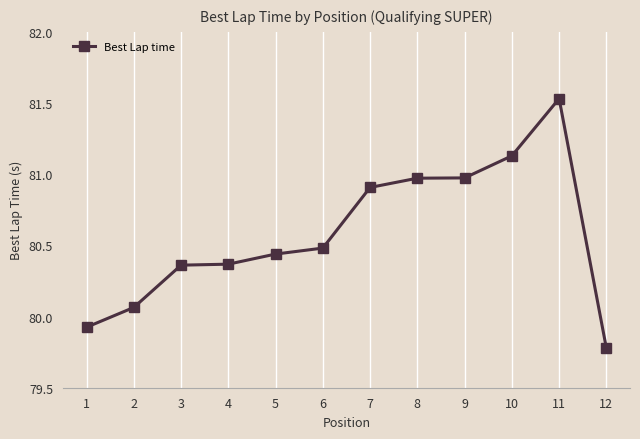

The value at 12 is 121.2. True or false?

False